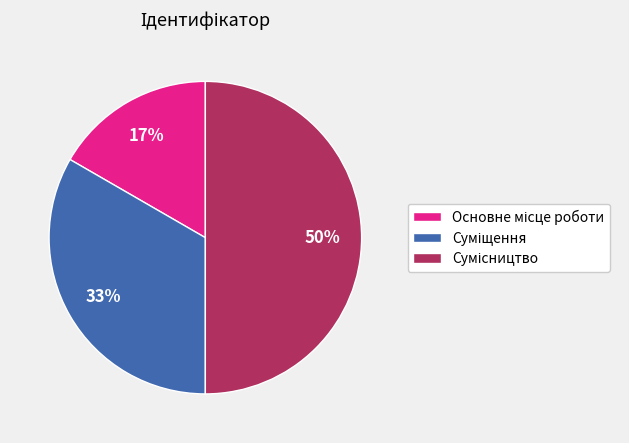

To the nearest percent, what is the average slice percentage?

33%